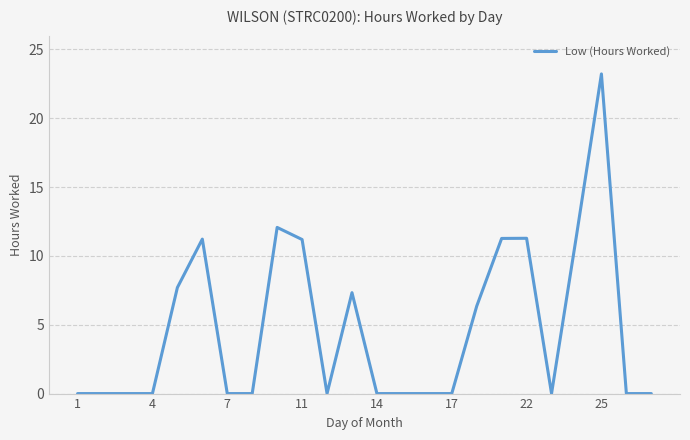

What is the greatest value displayed?

23.2